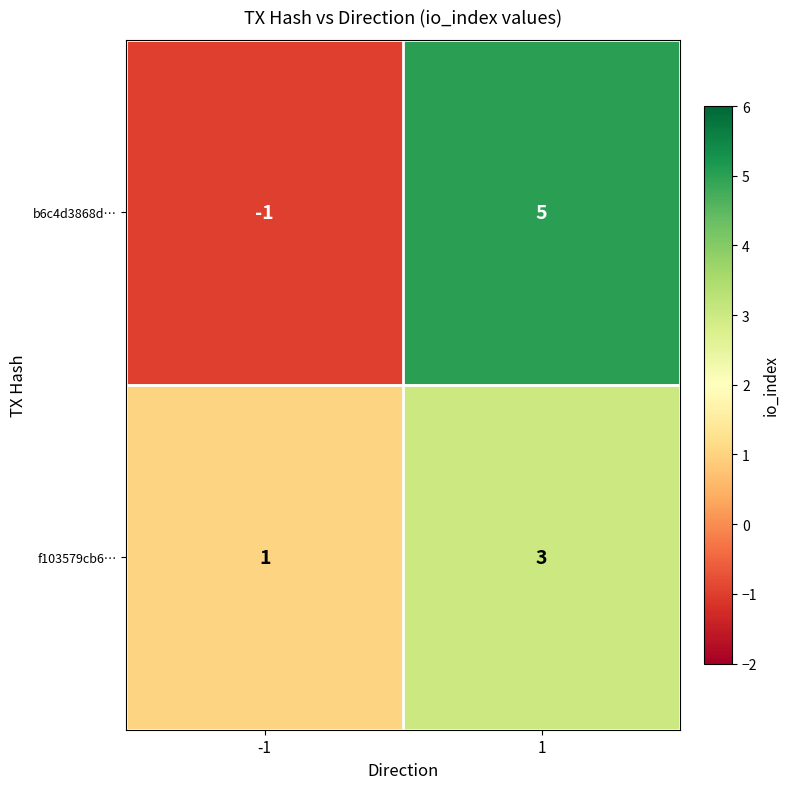

How many distinct data groups are displayed?

2